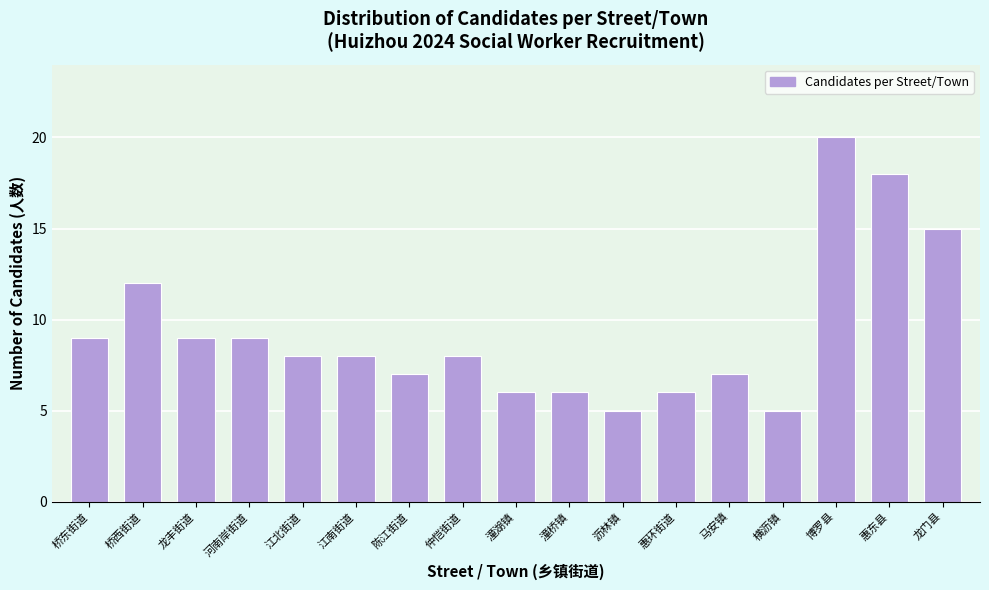

Reading right to left, transcribe all the data shown in this chart.

龙门县=15	惠东县=18	博罗县=20	横沥镇=5	马安镇=7	惠环街道=6	沥林镇=5	潼桥镇=6	潼湖镇=6	仲恺街道=8	陈江街道=7	江南街道=8	江北街道=8	河南岸街道=9	龙丰街道=9	桥西街道=12	桥东街道=9